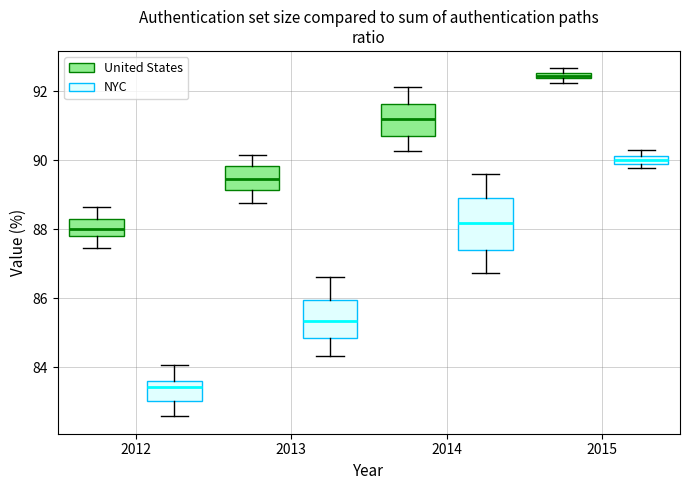

Where is the lower edge of the box for 2012 (United States) on the y-axis? The values are not printed on the chart, so give them approximately, as read against the axis.

87.8